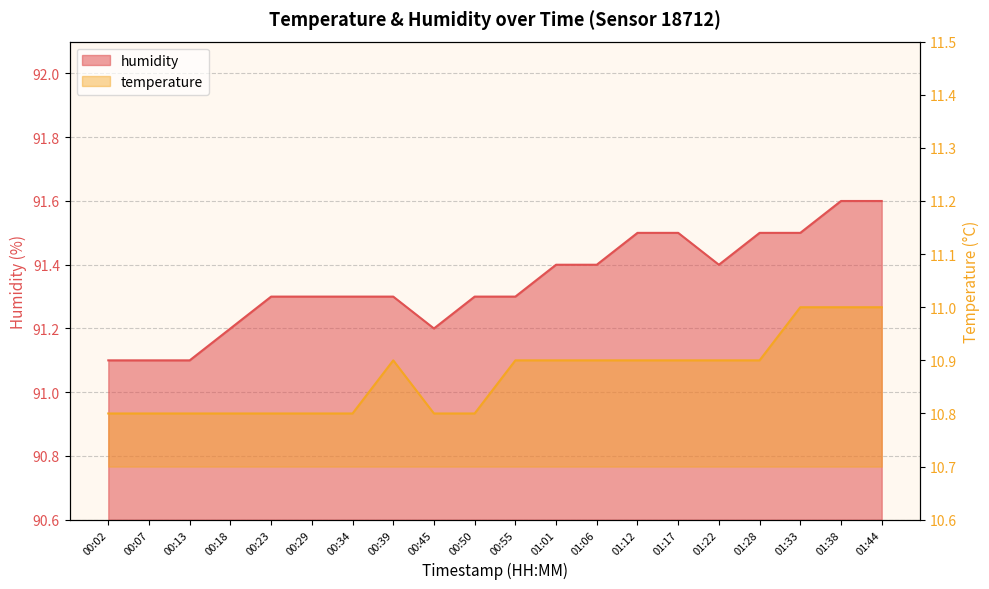

Count the number of data series in this chart.

2